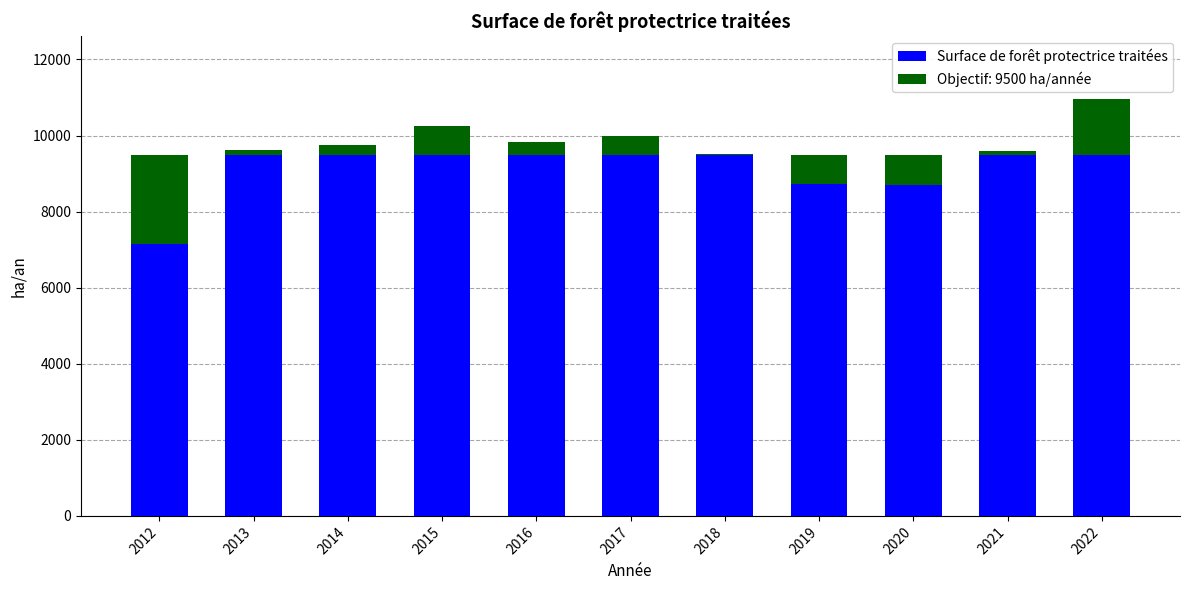

What is the greatest value displayed?

10970.0